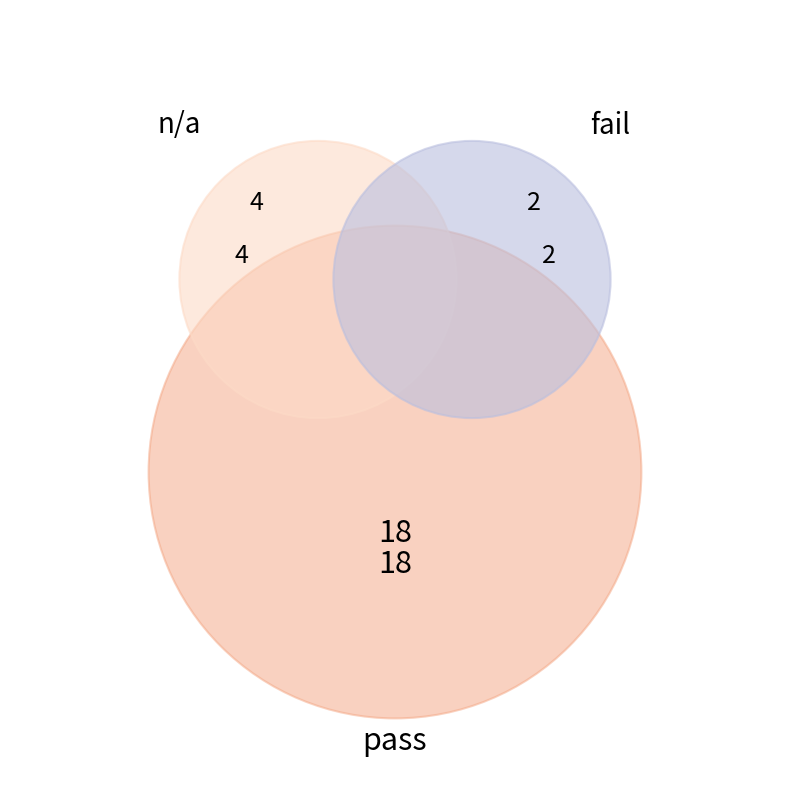

How much of the chart is everything except n/a?

83.3%